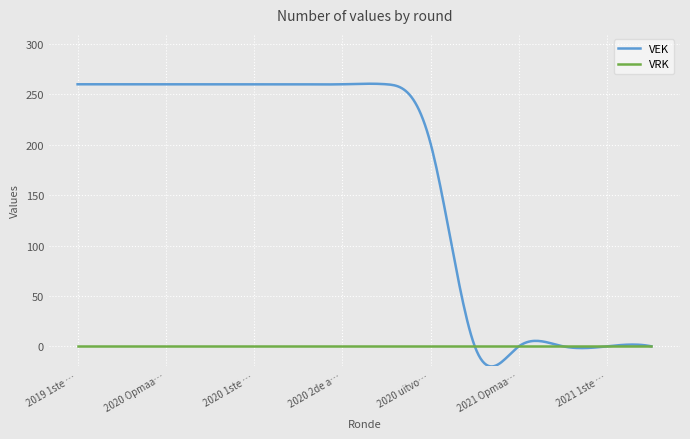

What are all the series names shown in the legend?

VEK, VRK